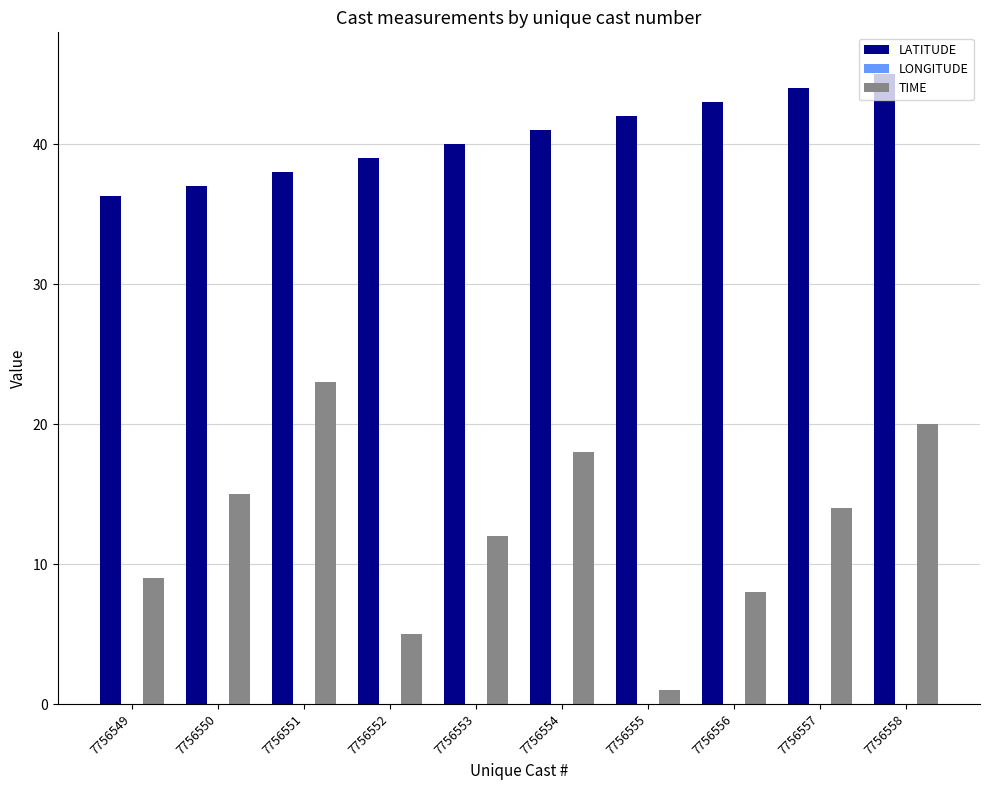

The TIME series shows 15.0 at 7756550. True or false?

True